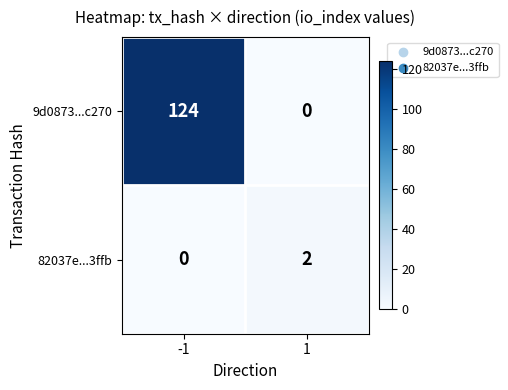

The 82037e...3ffb series shows 0 at -1. True or false?

True